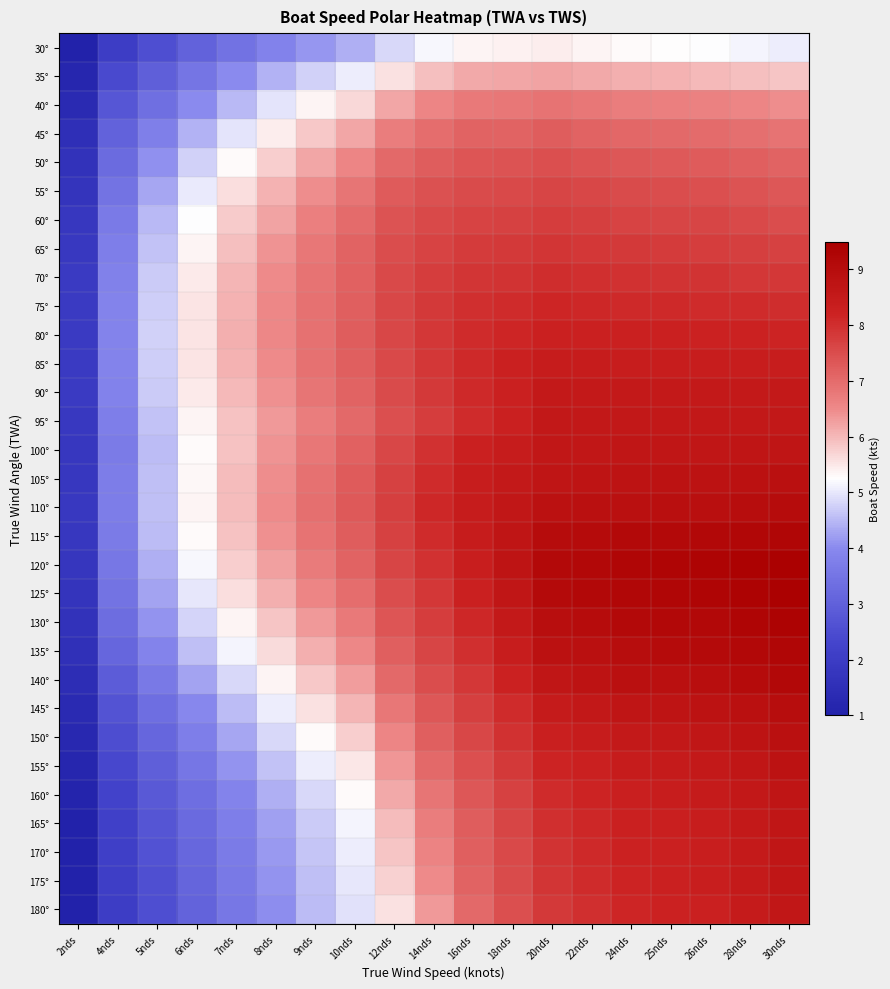

What is the total value across all series at 2nds?

47.9